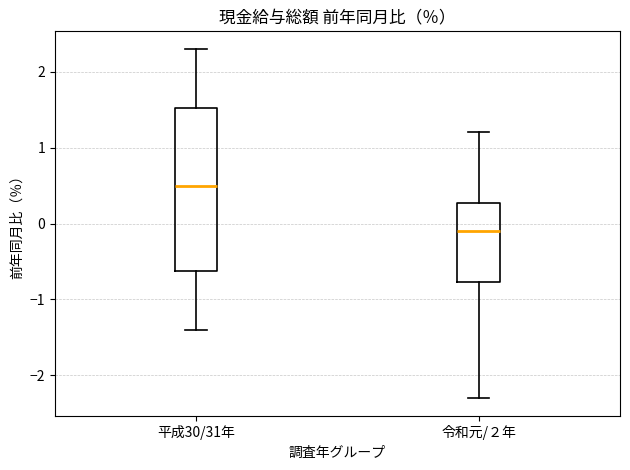

Which box is the tallest, from its lower edge to its upper edge?

平成30/31年